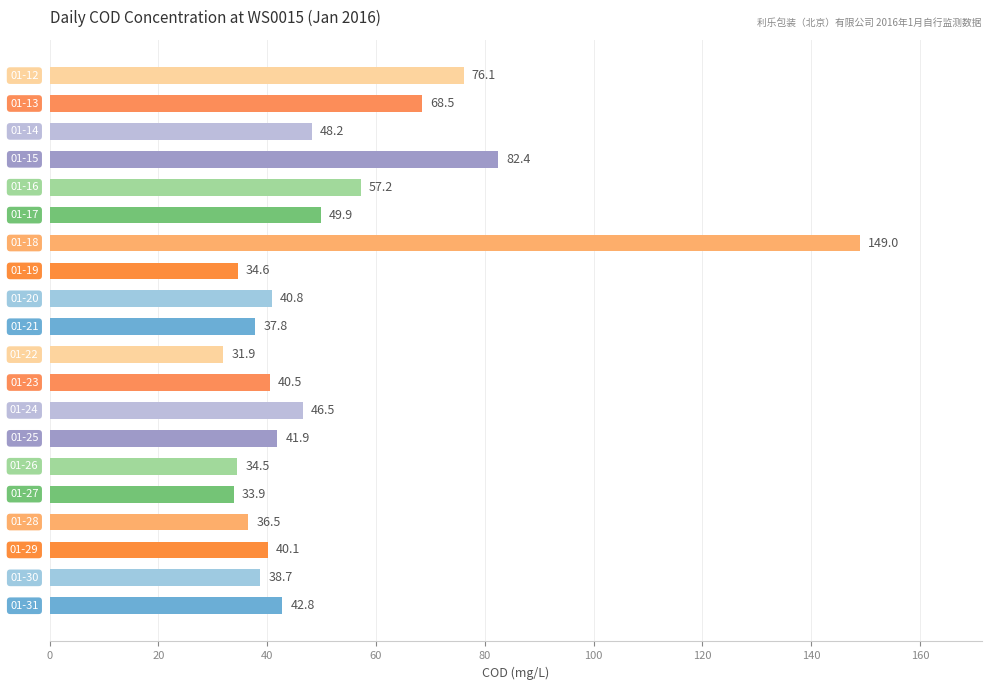

What is the sum of all values?

1031.8